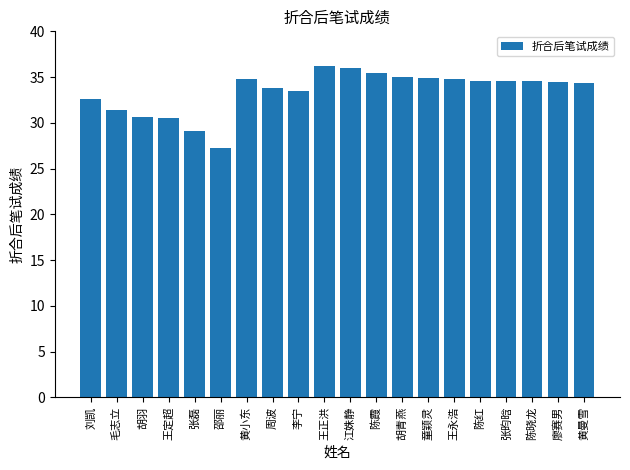

What is the change in value from 刘凯 to 邵丽?

-5.3